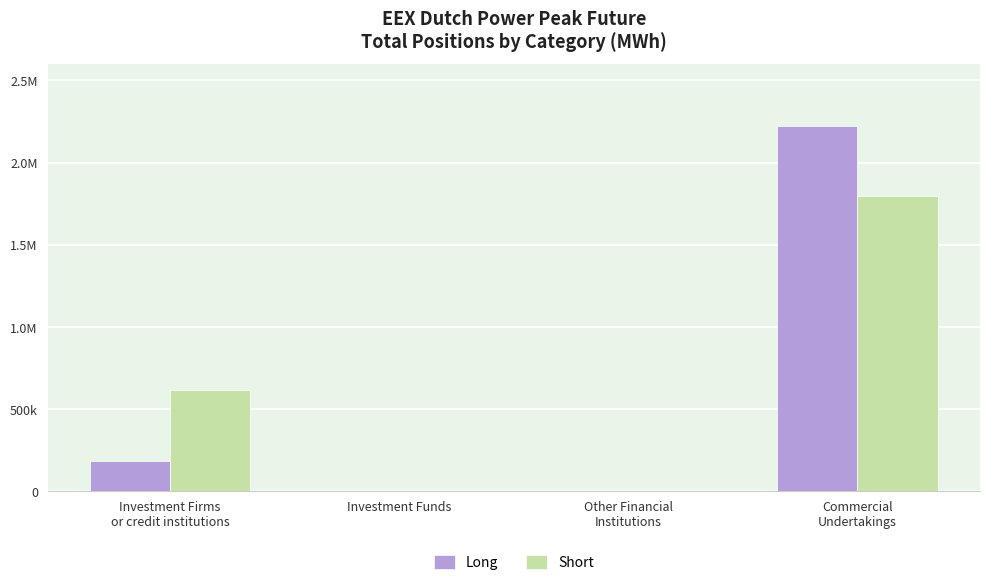

At which label is Short closest to 898032?

Investment Firms
or credit institutions